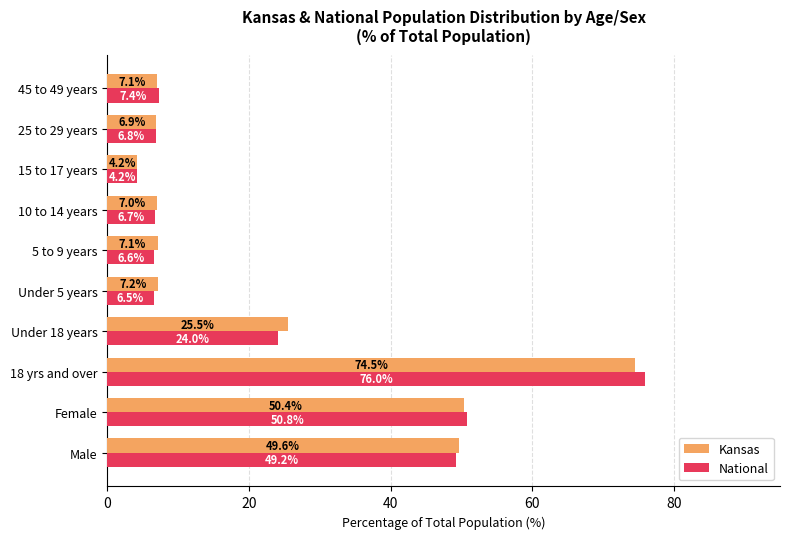

What is the approximate value of National at Under 18 years?

24.0